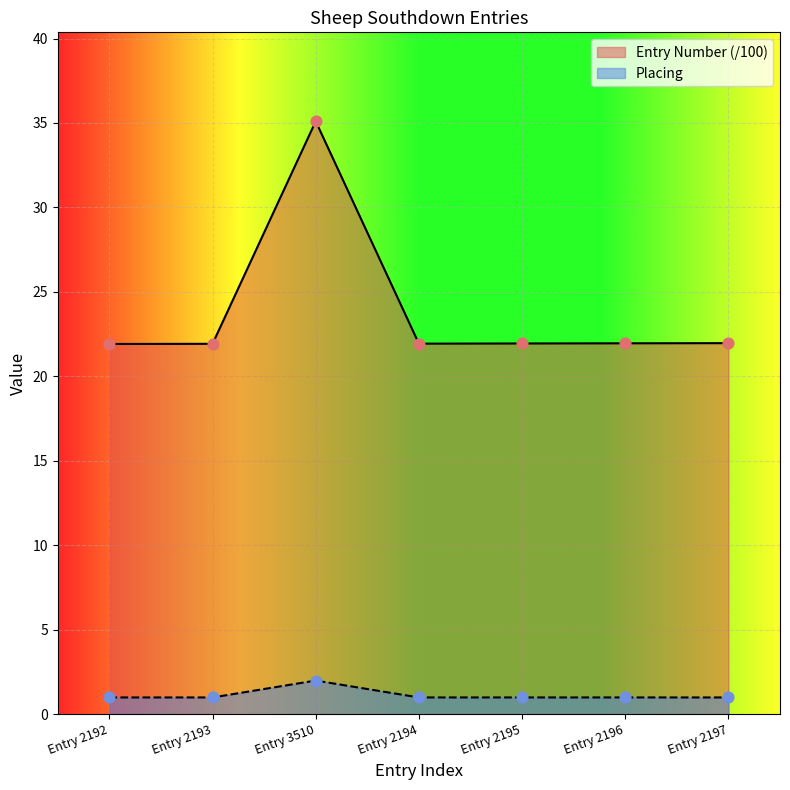

Which series reaches the maximum Y coordinate?

Entry Number